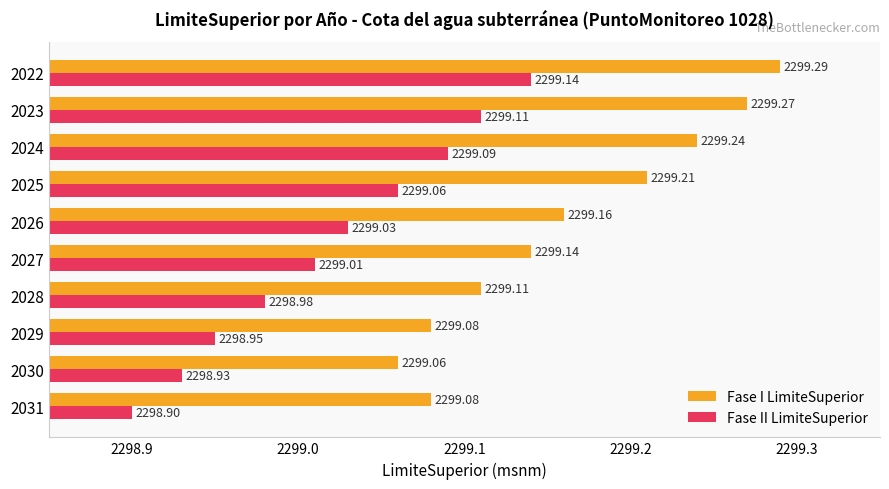

What is the difference between the maximum and minimum values in the Fase I LimiteSuperior series?

0.2